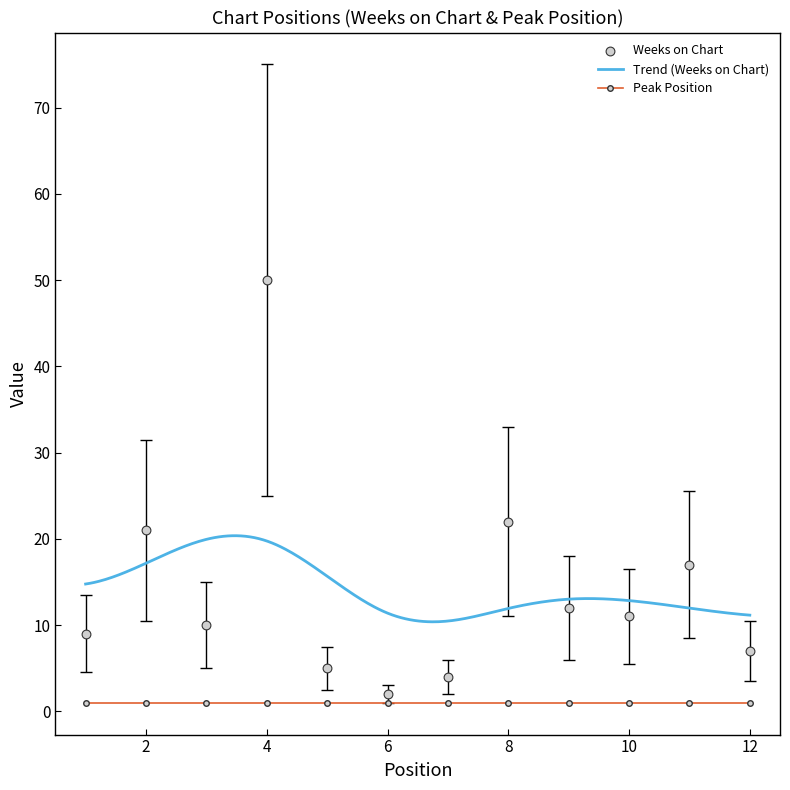

What is the change in value from 10 to 11?

+3.0